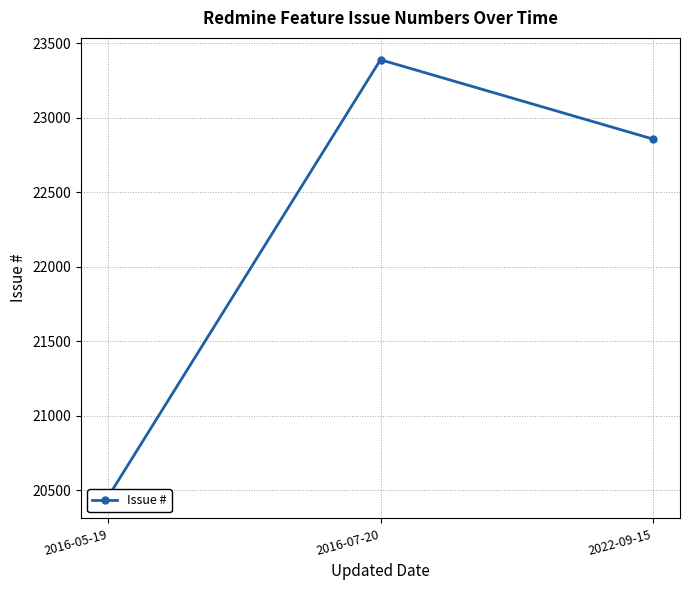

What is the label of the 2nd point from the right?

2016-07-20